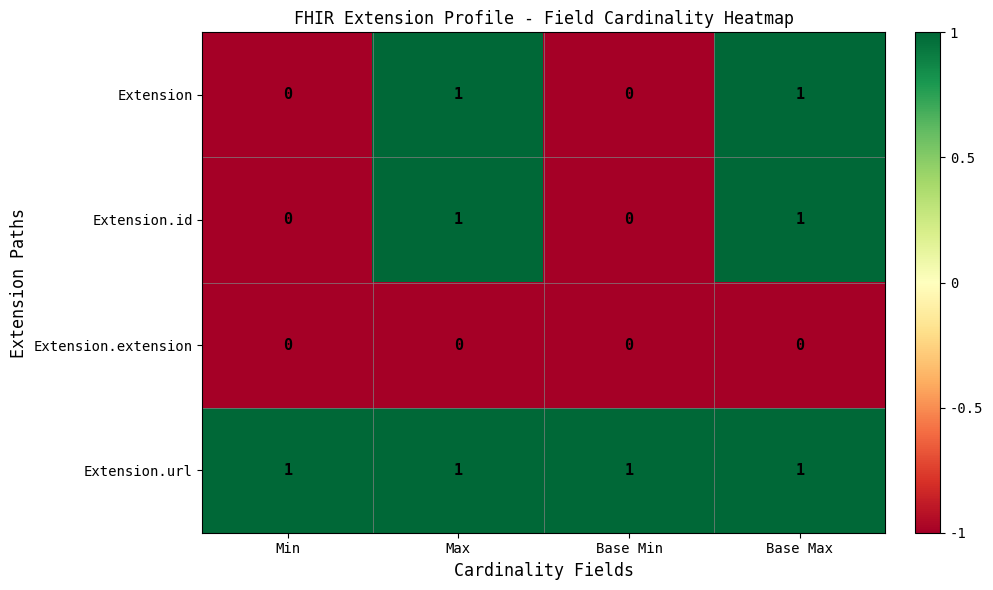

Reading left to right, transcribe all the data shown in this chart.

Extension: 0	1	0	1
Extension.id: 0	1	0	1
Extension.extension: 0	0	0	0
Extension.url: 1	1	1	1